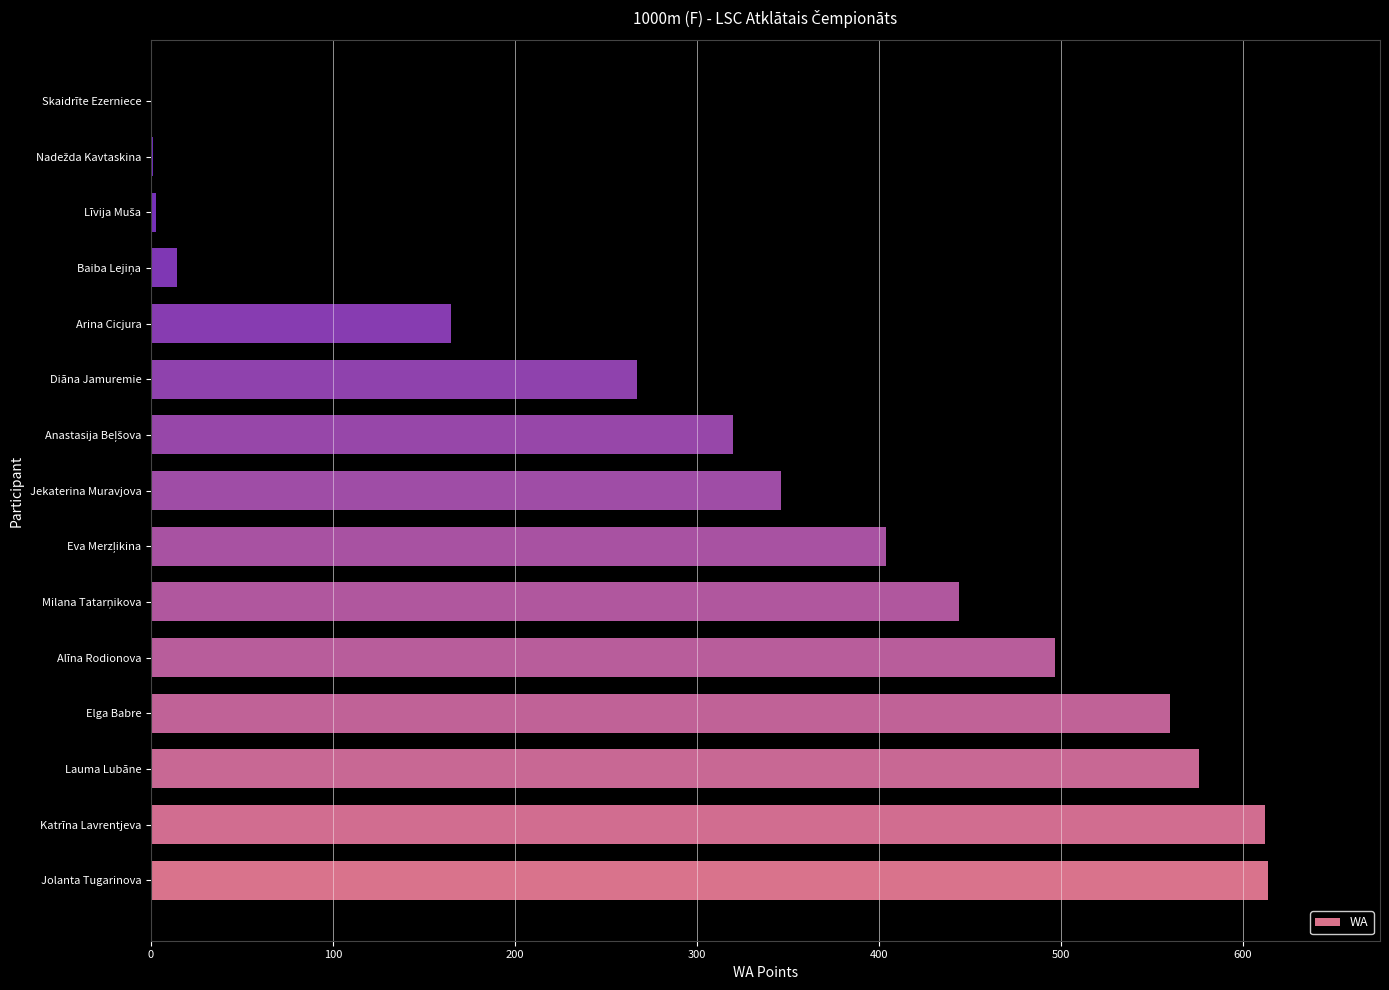

What is the sum of all values?

4823